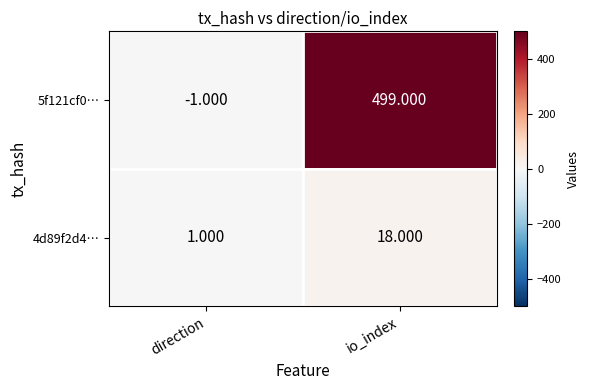

At which label is 4d89f2d4… closest to 9?

direction